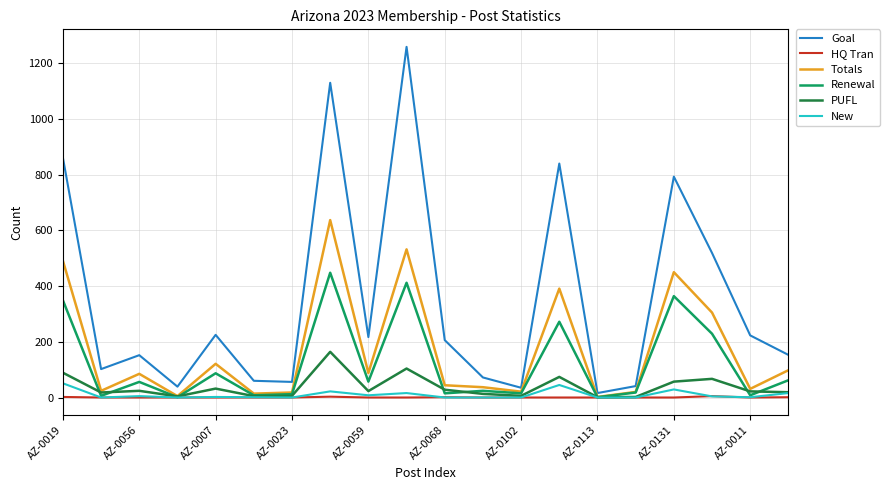

What is the highest value of the PUFL series?

164